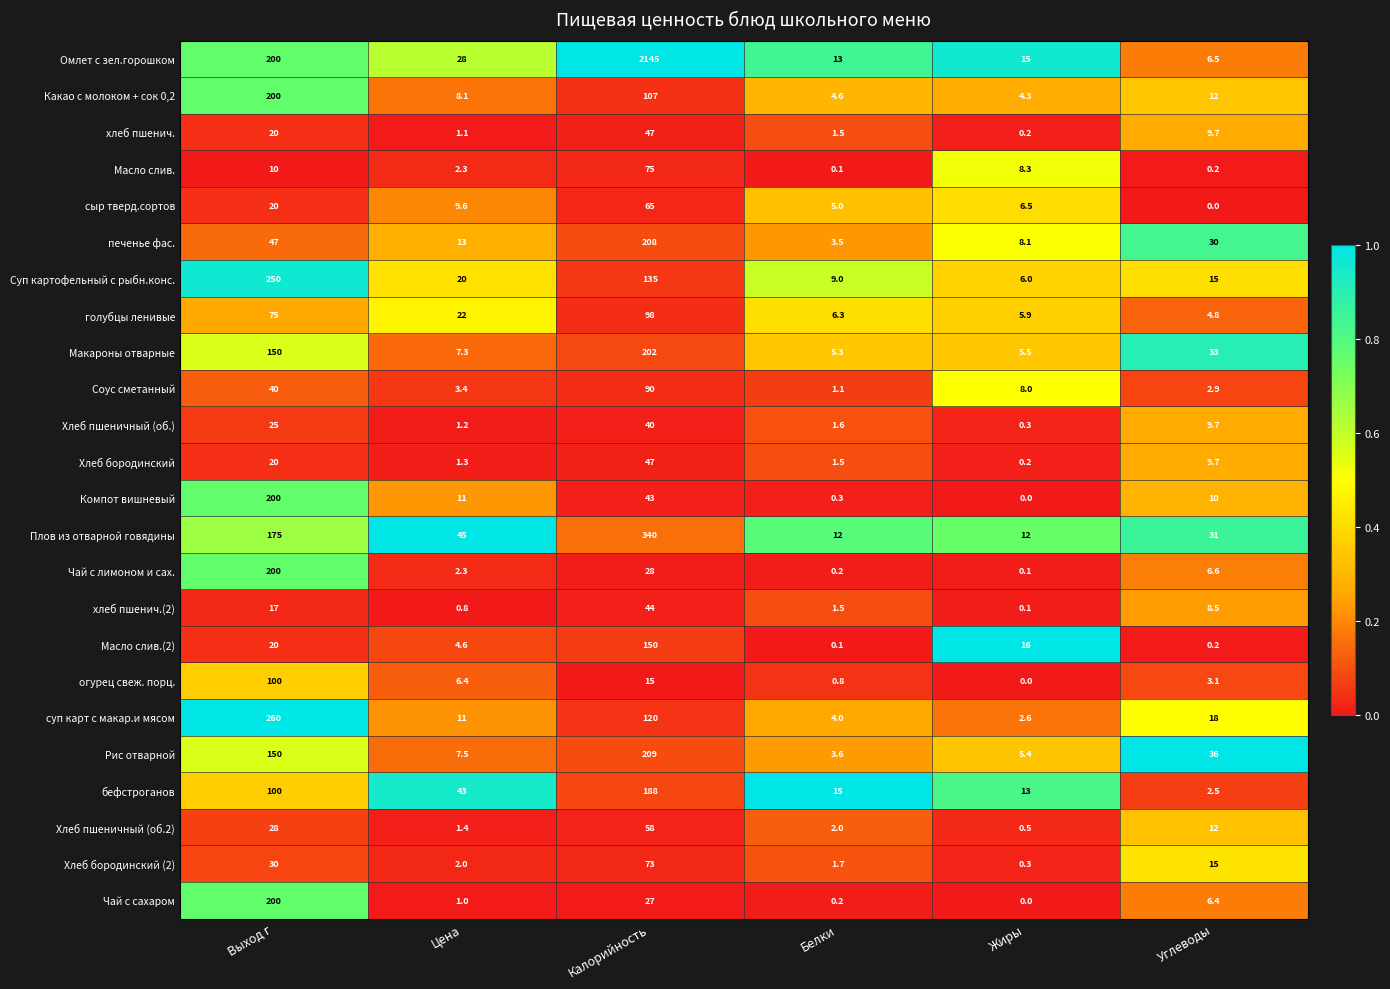

List the labels in order of печенье фас. value, largest first.

Калорийность, Выход г, Углеводы, Цена, Жиры, Белки